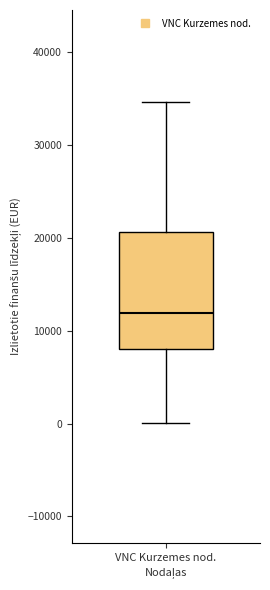

Transcribe this box plot: give where the median line is, the range the box spans, and where the two whiskers end, as read against the y-axis. The values are not printed on the chart, so give them approximately, as read against the axis.

median 12000, box 8000 to 21000, whiskers 0 to 35000